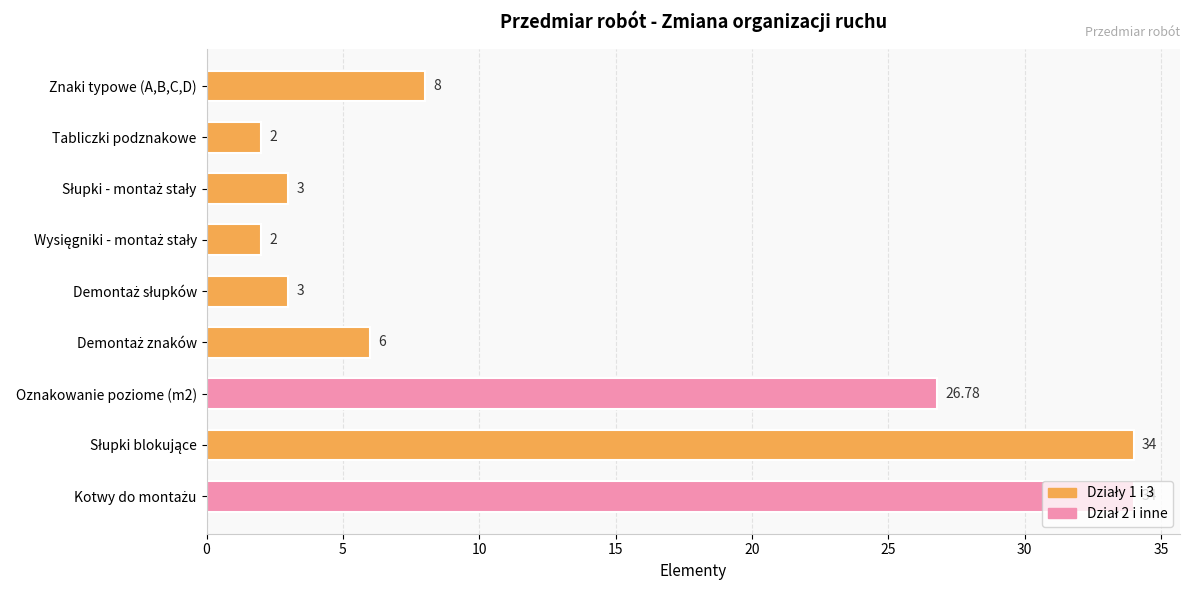

What is the difference between the maximum and second lowest values?

32.0